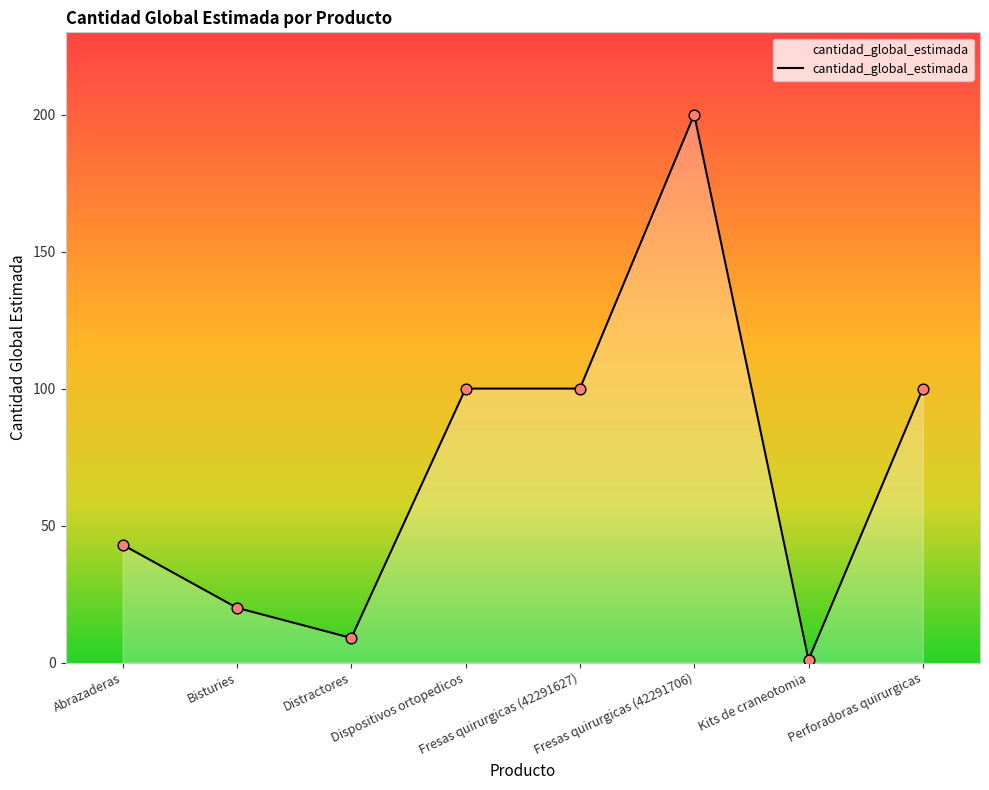

Between Bisturies and Kits de craneotomia, which is larger?

Bisturies